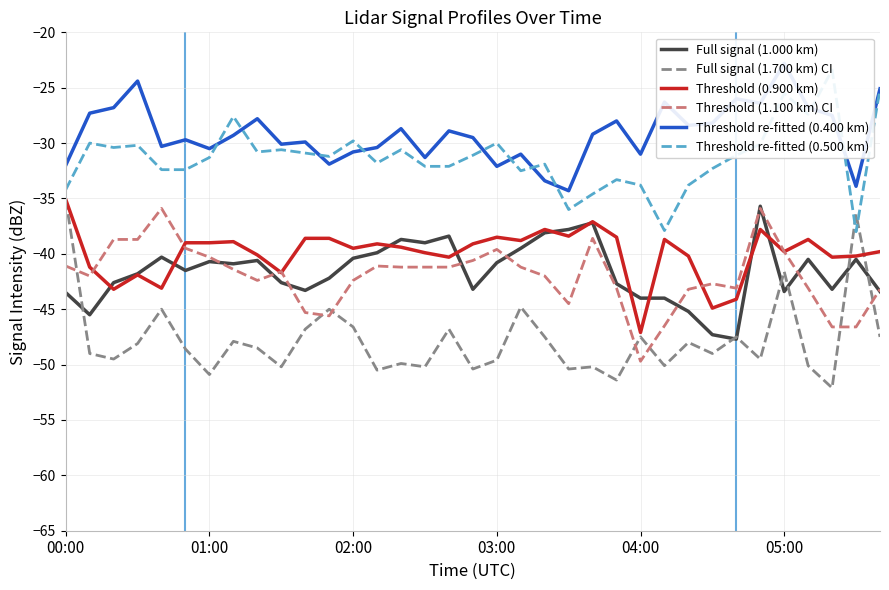

What is the difference between the Threshold (0.900 km) values at 28 and 17?

5.0